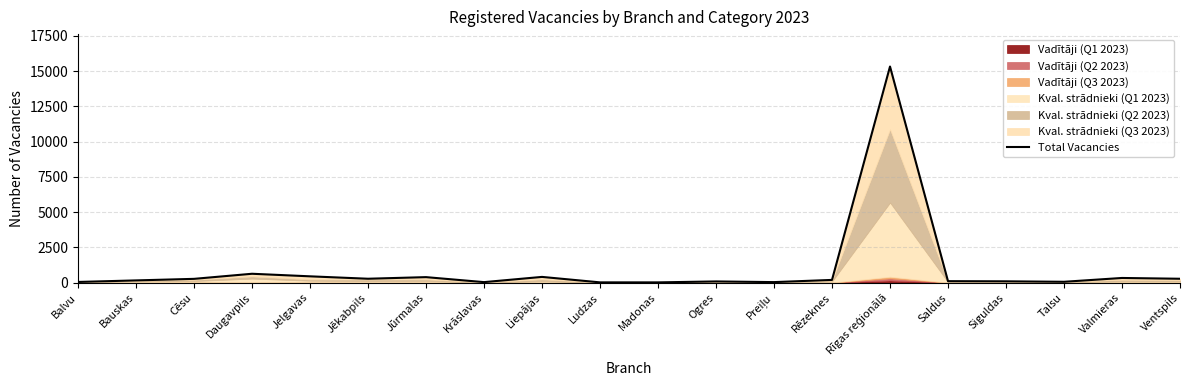

Reading left to right, list all the values displayed in this chart.

50	160	270	631	449	278	392	38	408	21	20	87	39	195	15324	106	95	62	333	277